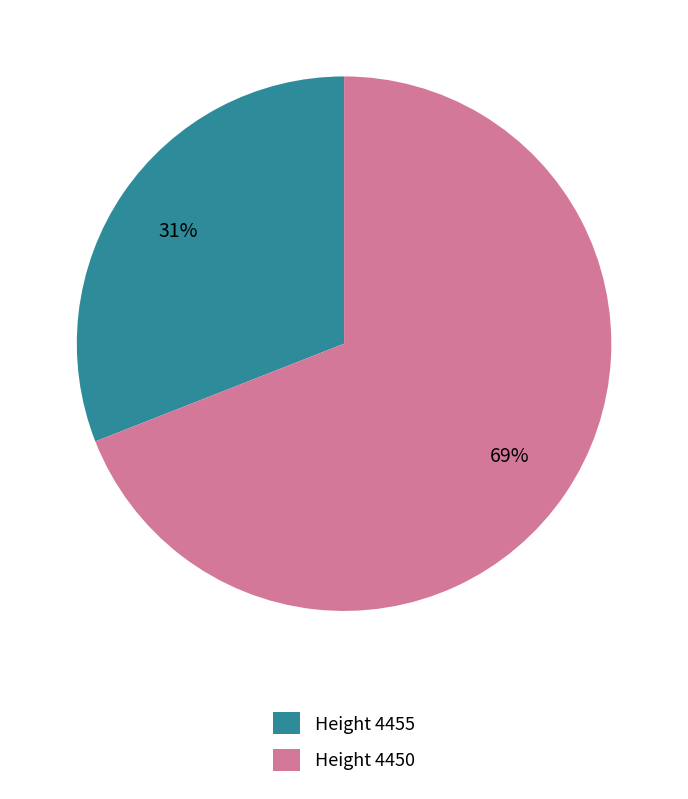

To the nearest percent, what is the average slice percentage?

50%